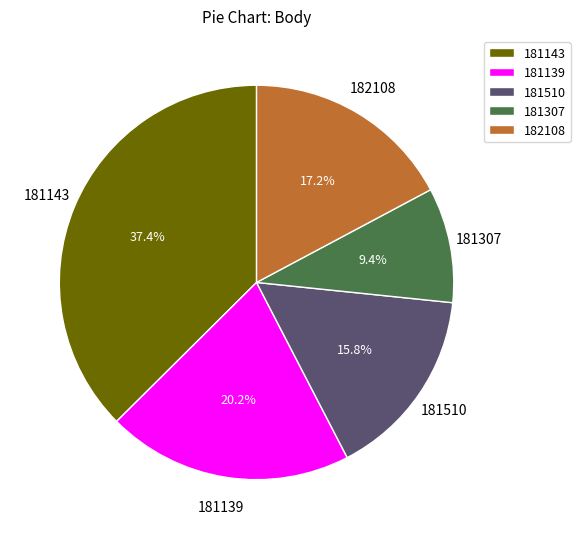

How many segments does this pie chart have?

5